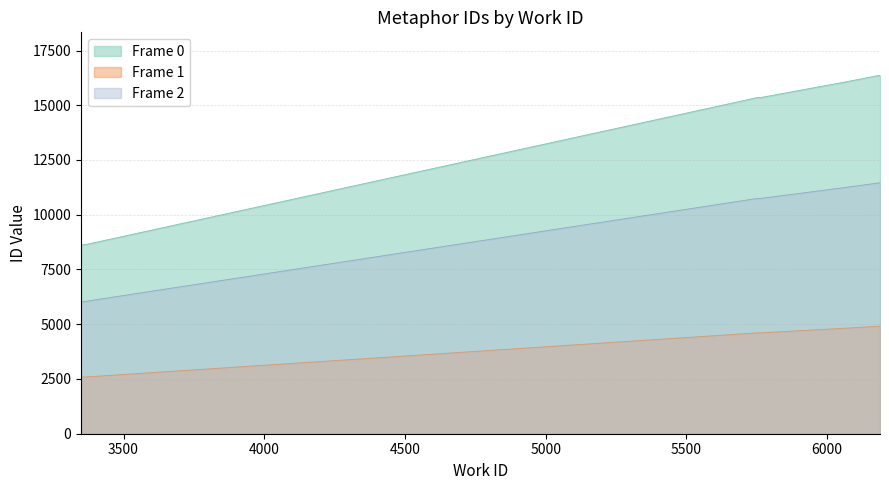

At which label does the data first exceed 15352?

6063